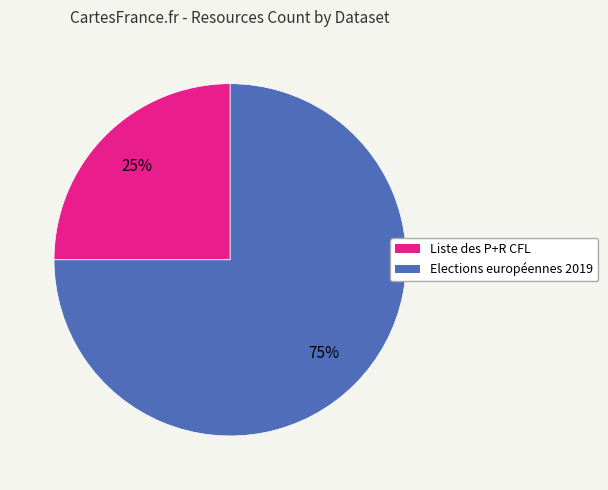

Which slice is the smallest?

Liste des P+R CFL